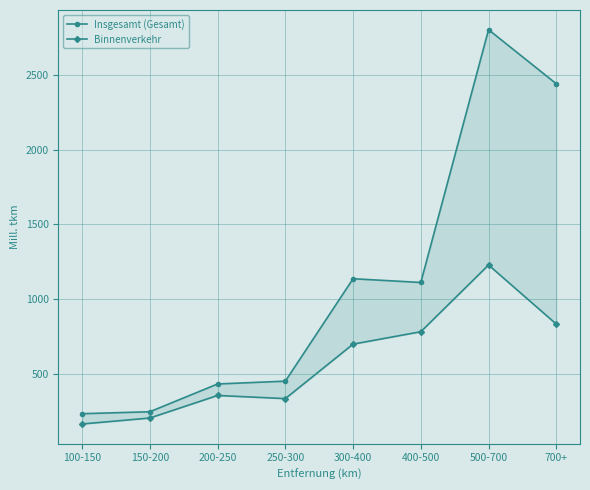

Rank the series by their average value, from highest to lowest.

Insgesamt (Gesamt), Binnenverkehr